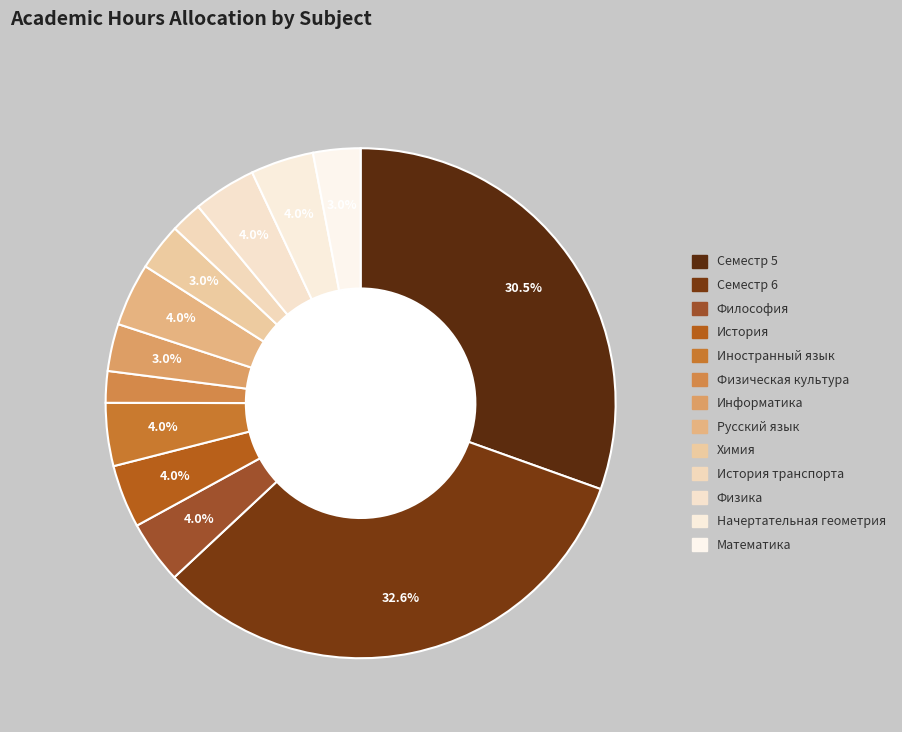

To the nearest percent, what is the average slice percentage?

8%